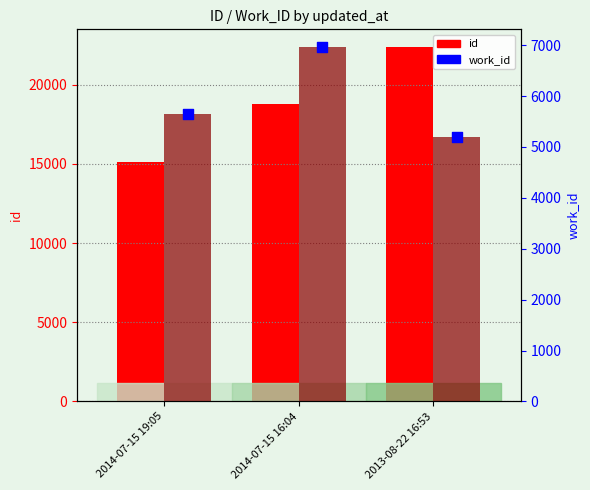

At how many categories does at least one series exceed 20983?

1